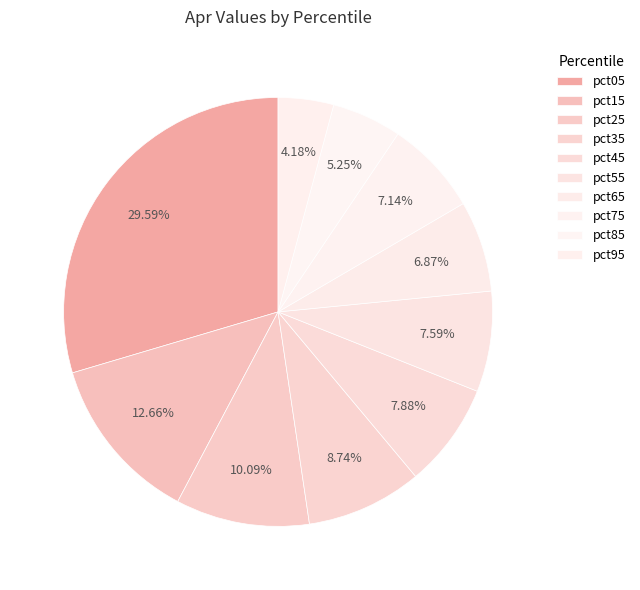

Is pct75 the majority of the pie?

No